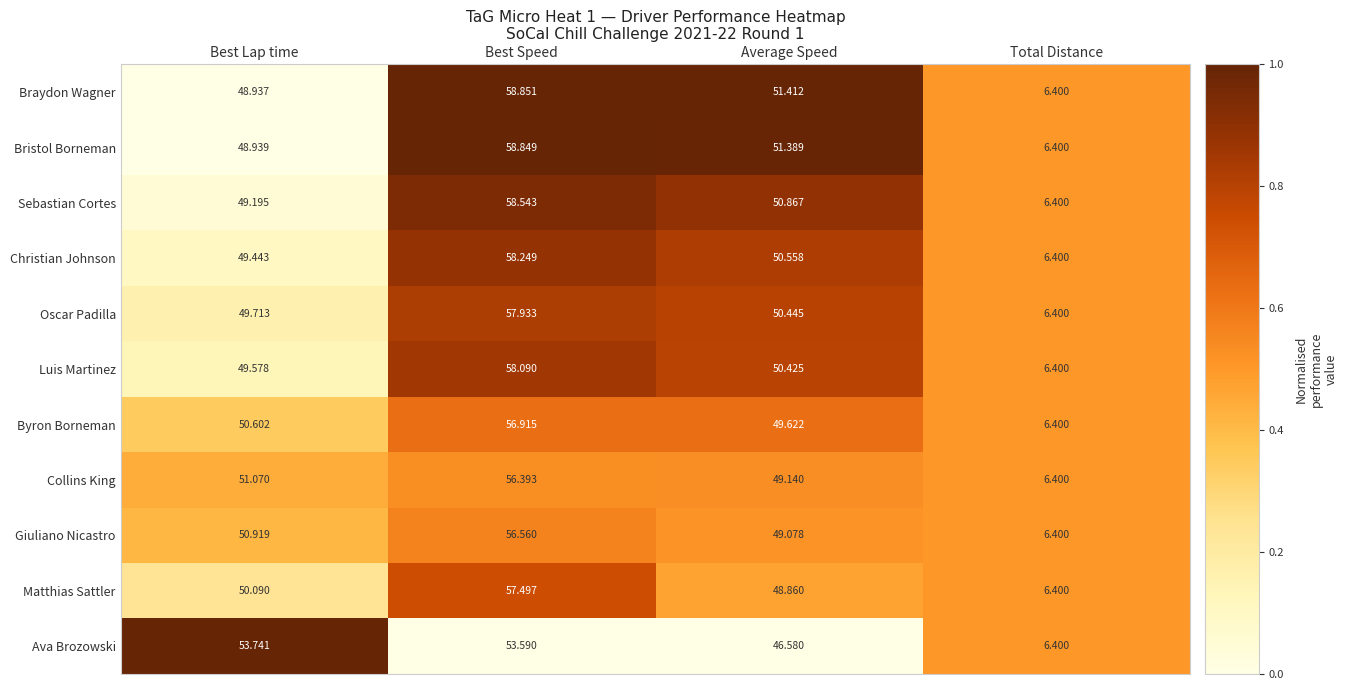

At which label is Bristol Borneman closest to 32?

Best Lap time